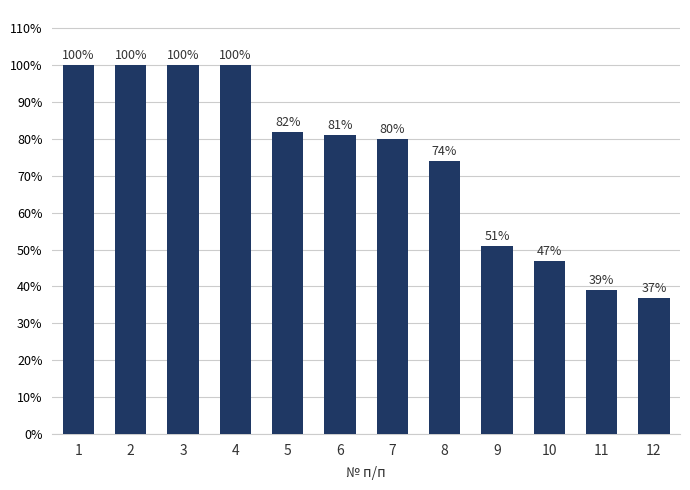

Reading right to left, transcribe all the data shown in this chart.

12=37	11=39	10=47	9=51	8=74	7=80	6=81	5=82	4=100	3=100	2=100	1=100